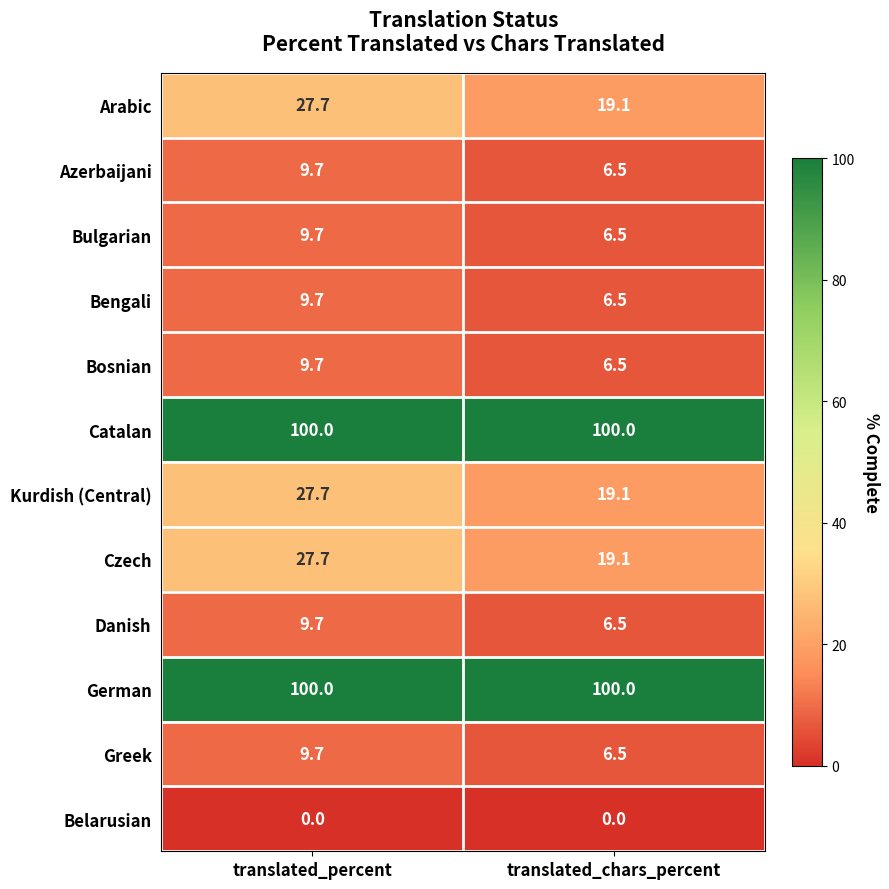

True or false: Kurdish (Central) has a value of 19.1 at translated_chars_percent.

True